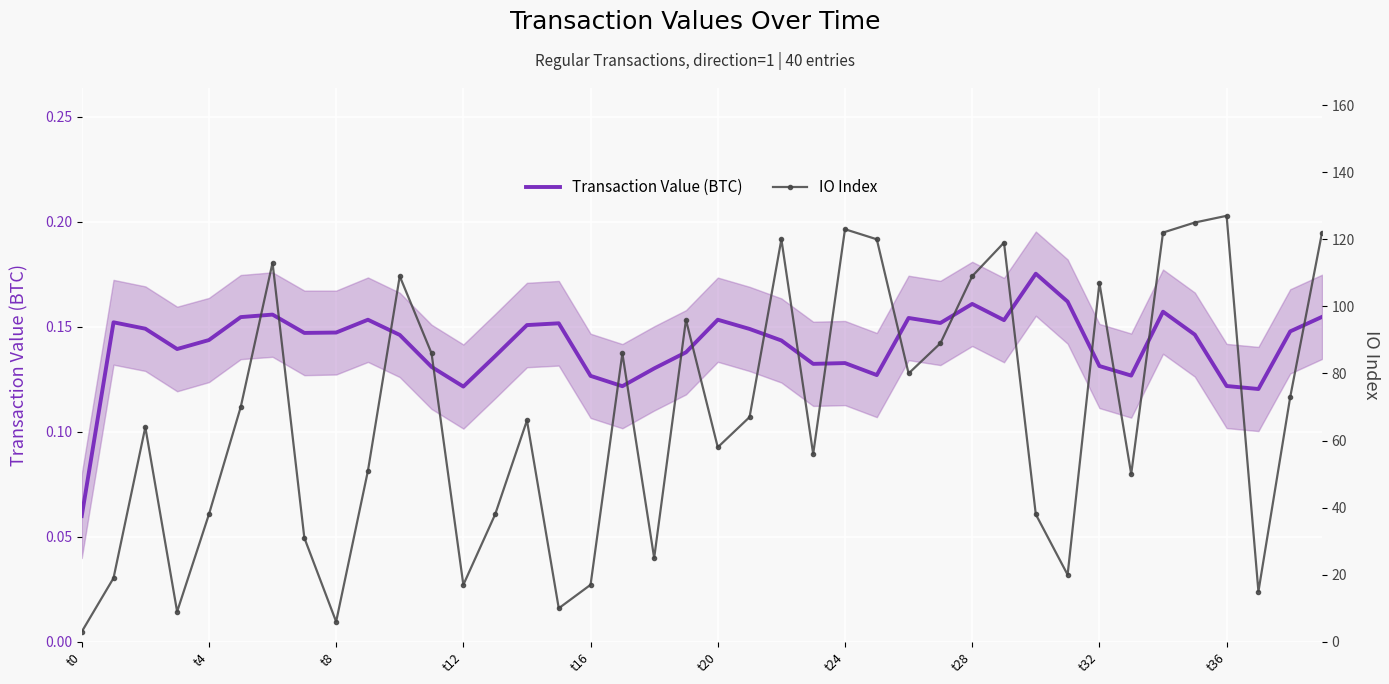

Rank the series by their maximum value, from lowest to highest.

Transaction Value (BTC), IO Index